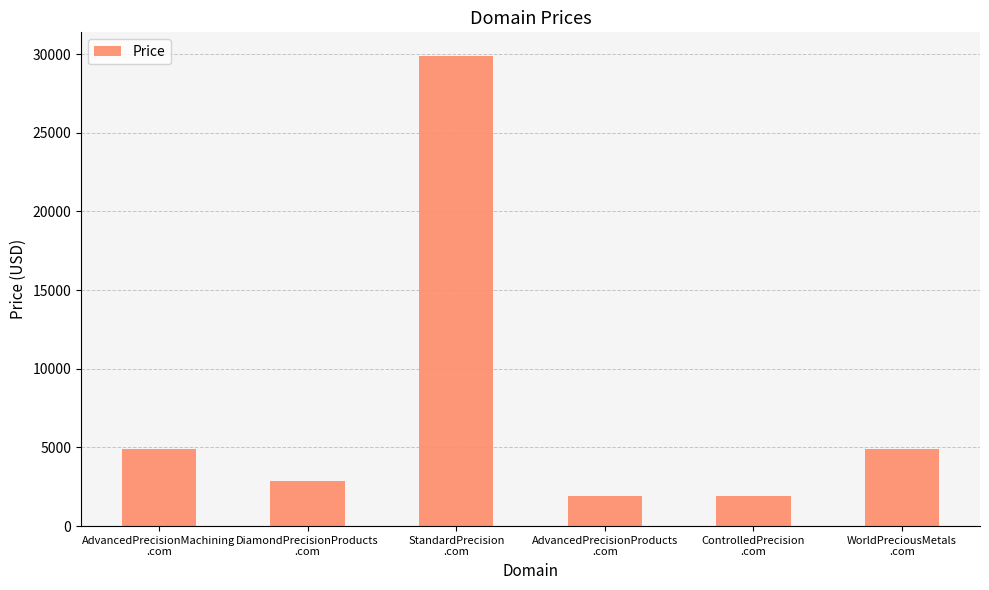

How many data points are less than 4888?

3